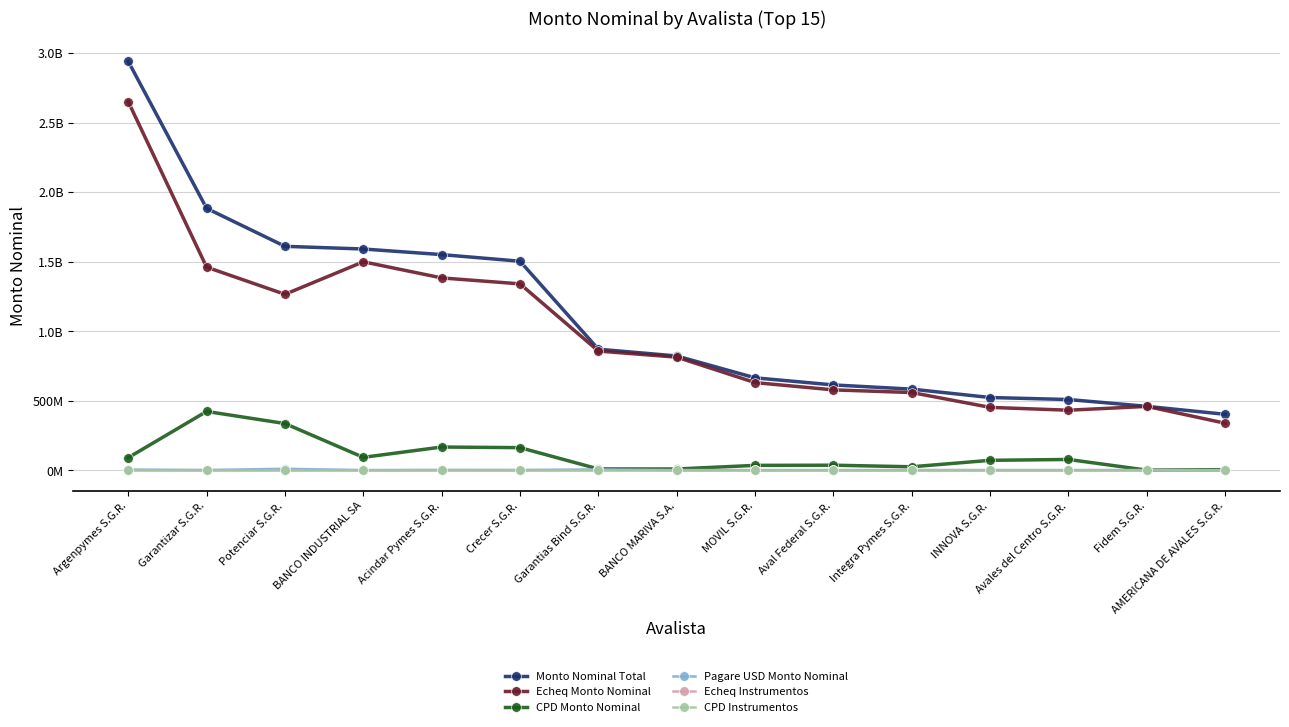

At which label is Echeq Instrumentos closest to 642?

Acindar Pymes S.G.R.